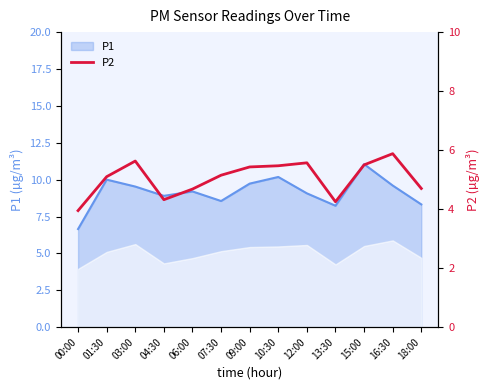

Which category has the lowest value across all series?

00:00